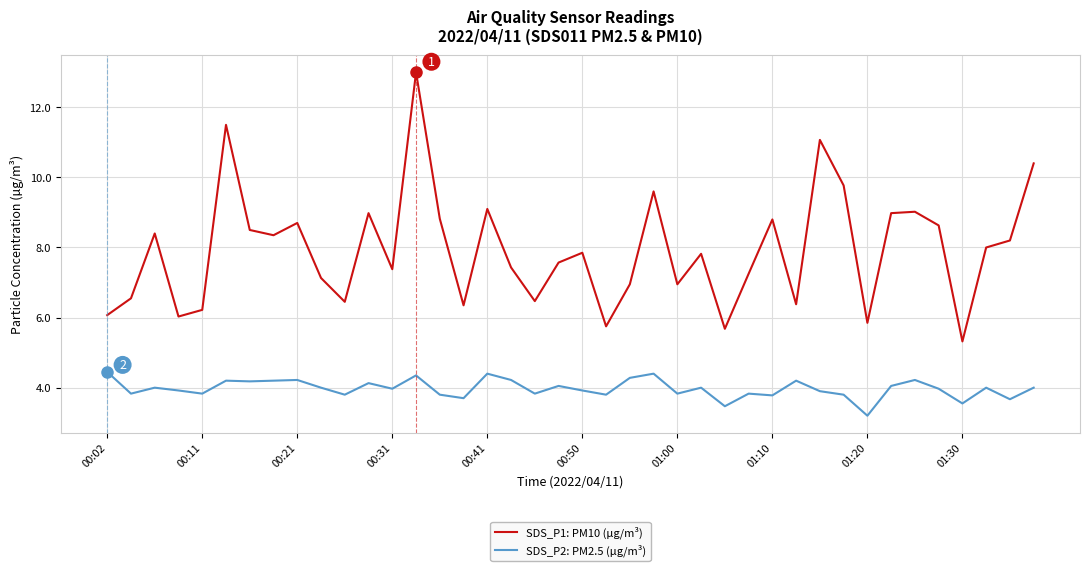

What is the greatest value displayed?

13.0